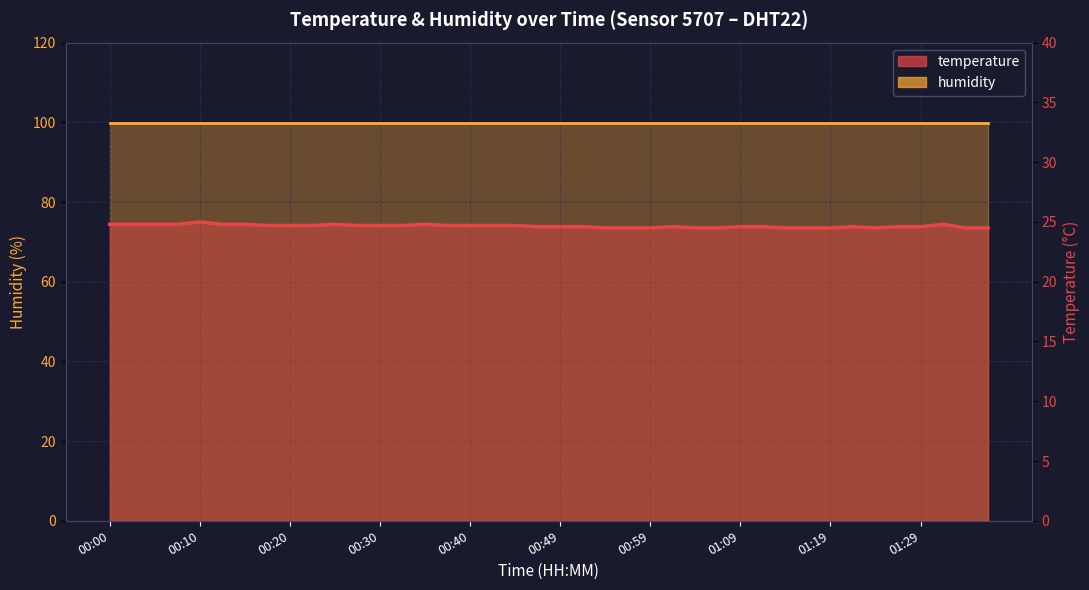

What is the difference between the temperature values at 00:40 and 15?

0.3